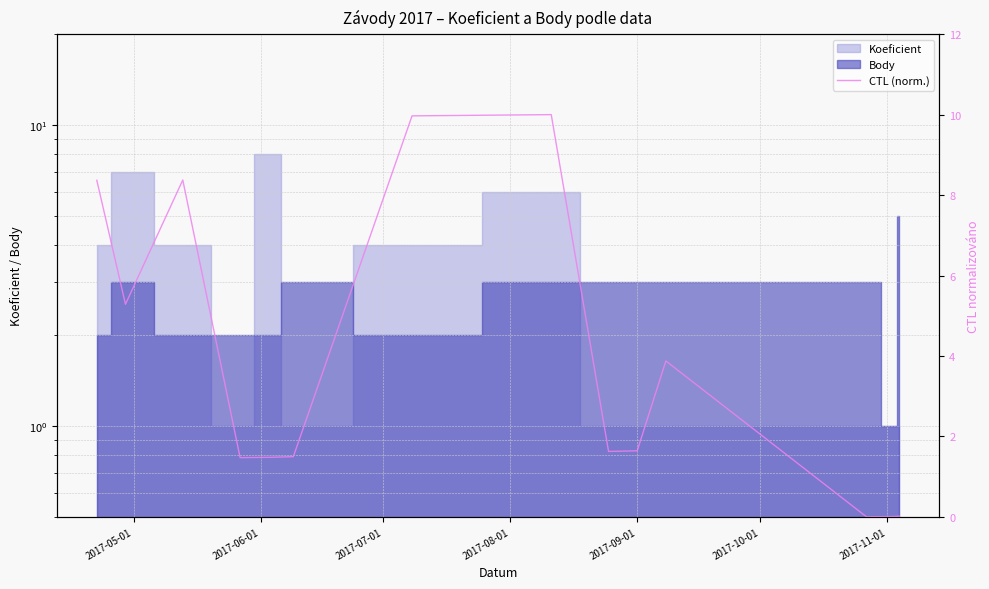

What position from the left is 2017-09-01?

10